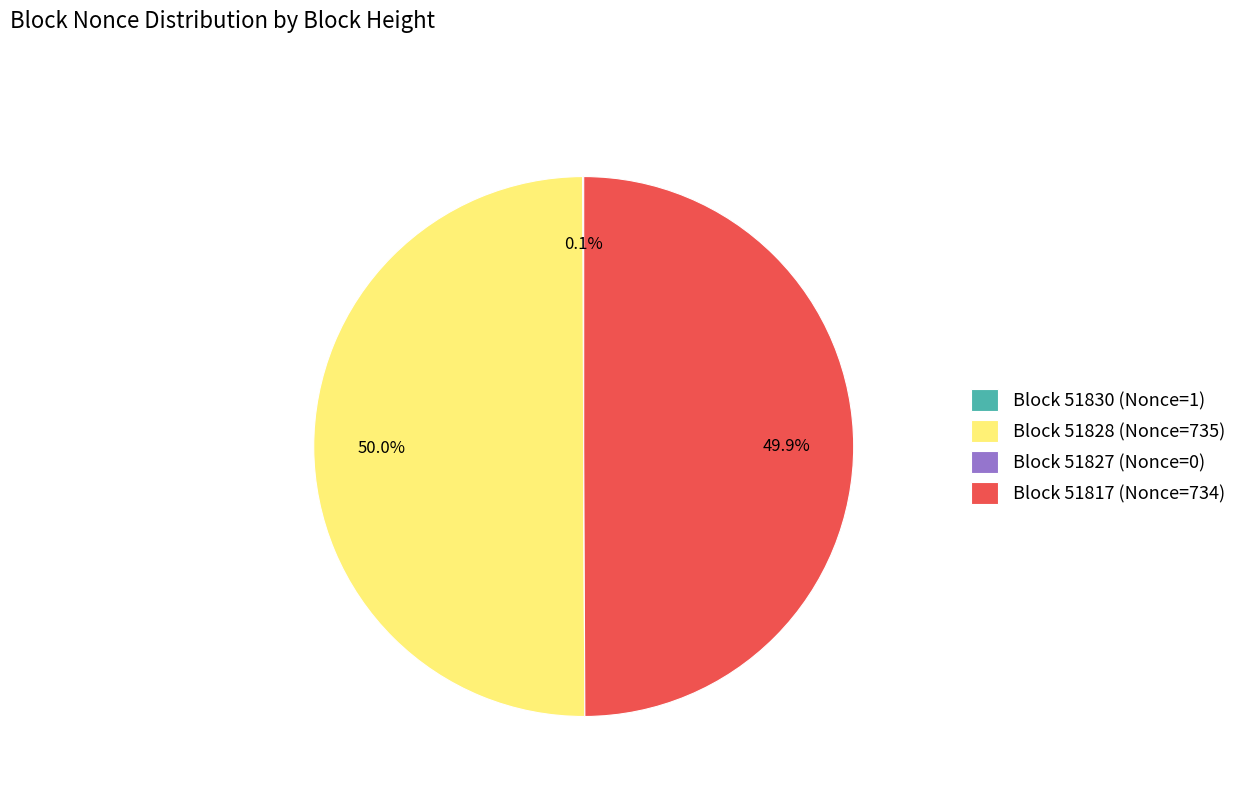

Combined, do Block 51828 (Nonce=735) and Block 51817 (Nonce=734) account for over 50%?

Yes